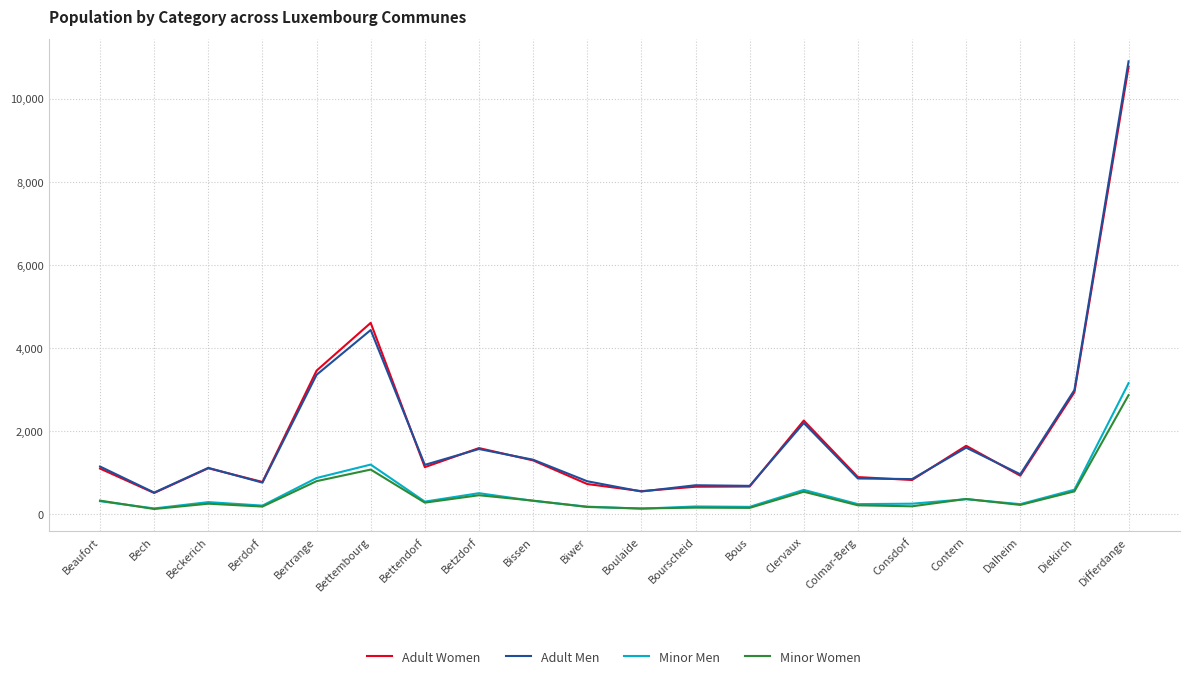

Is it true that Minor Men equals 363 at Contern?

True